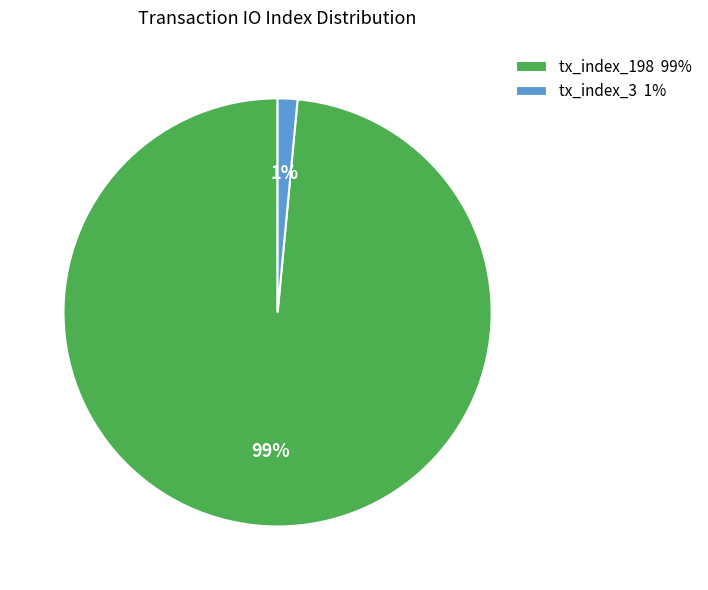

Do tx_index_3 1% and tx_index_198 99% together represent more than half of the pie?

Yes